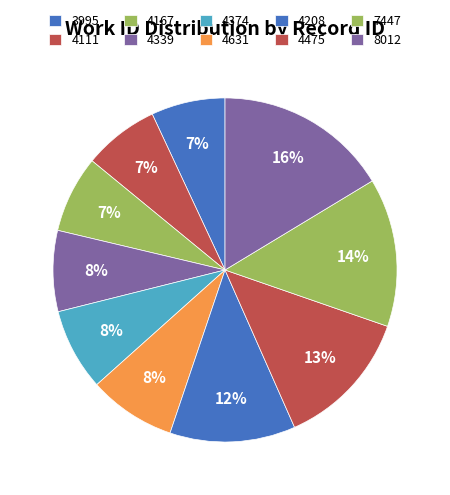

Which category has the smallest portion of the pie?

3995